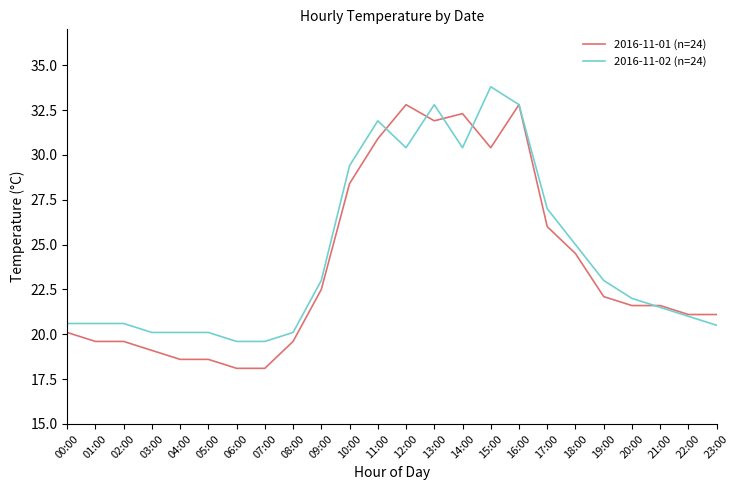

What is the difference between the second highest and minimum values in the 2016-11-02 (n=24) series?

13.2